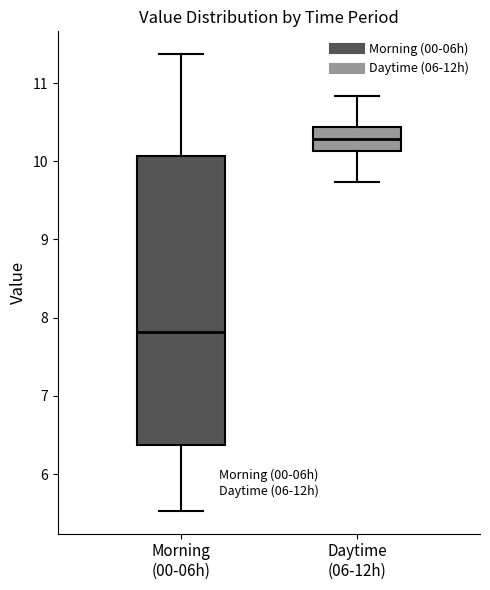

Where is the upper edge of the box for Daytime (06-12h) on the y-axis? The values are not printed on the chart, so give them approximately, as read against the axis.

10.4